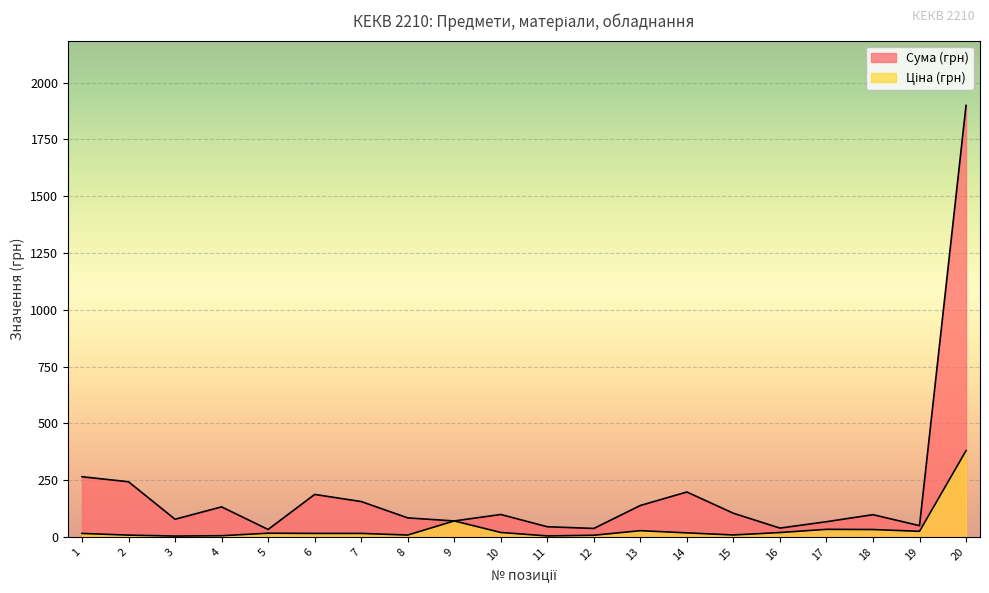

What are all the series names shown in the legend?

Сума (грн), Ціна (грн)